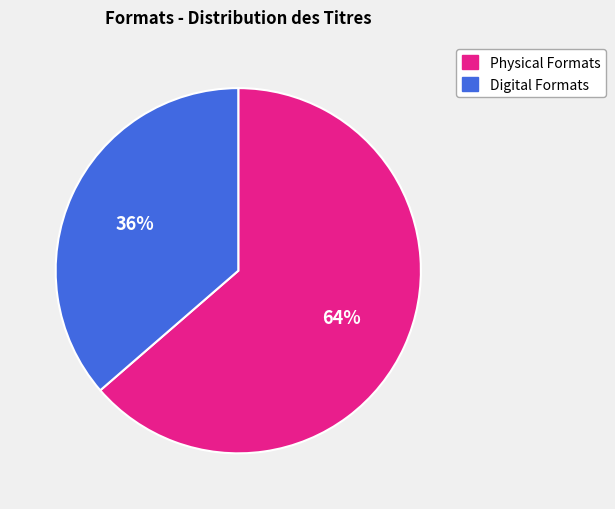

Does any single category account for the majority?

Yes